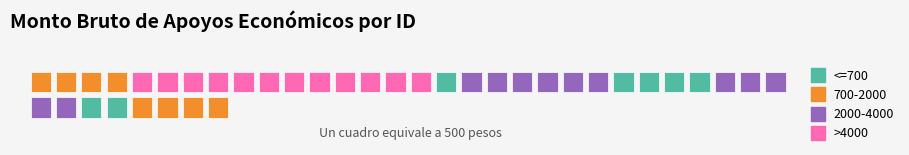

At how many categories does at least one series exceed 3836?

1